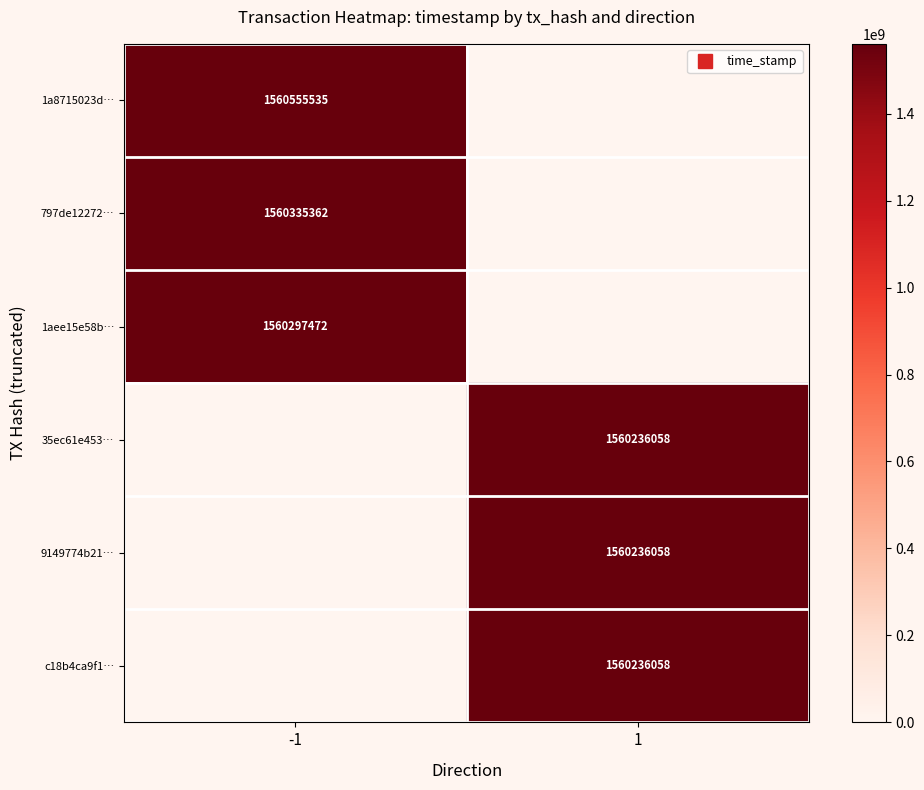

List the series in order of their peak value, lowest first.

35ec61e453…, 9149774b21…, c18b4ca9f1…, 1aee15e58b…, 797de12272…, 1a8715023d…